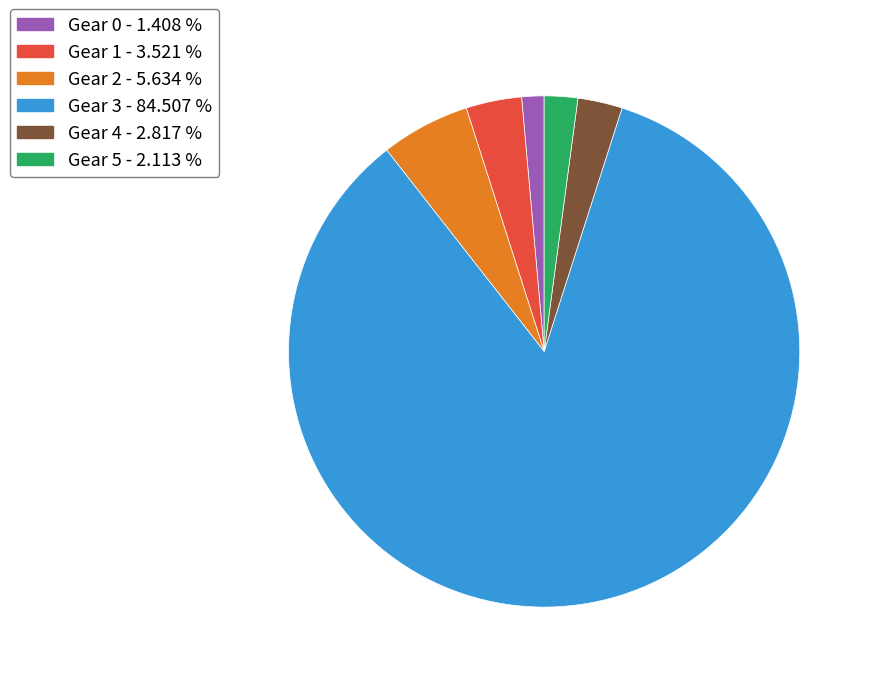

How many segments does this pie chart have?

6